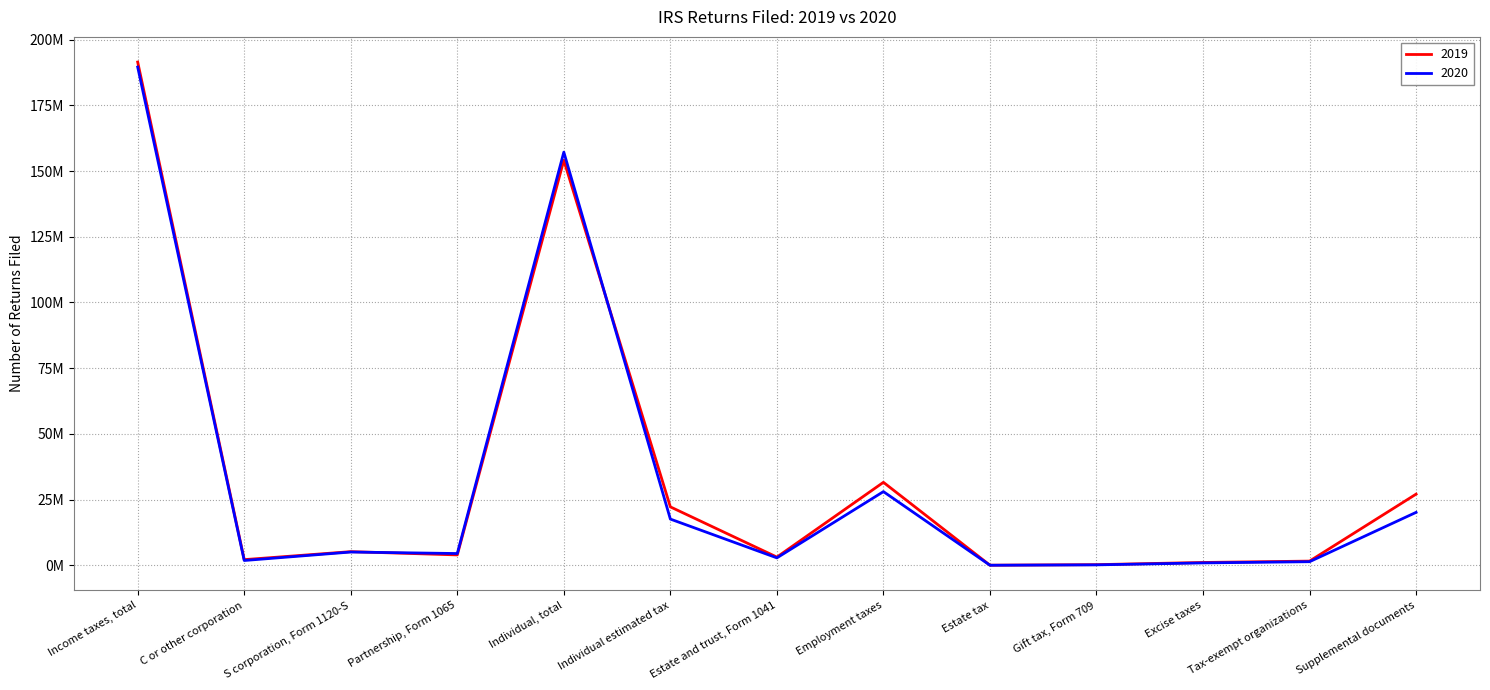

What is the total value across all series at Individual estimated tax?

39805488